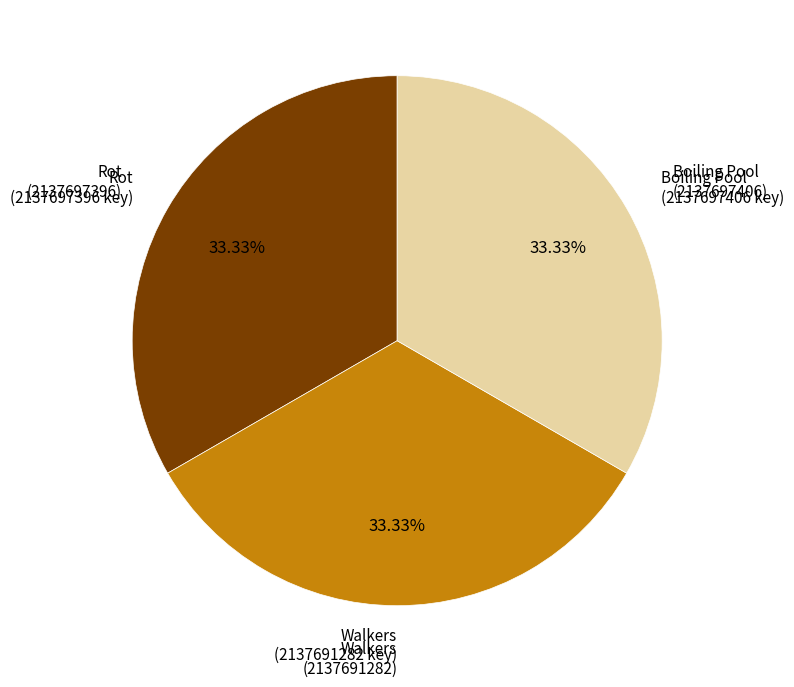

Is there a majority slice in this chart?

No